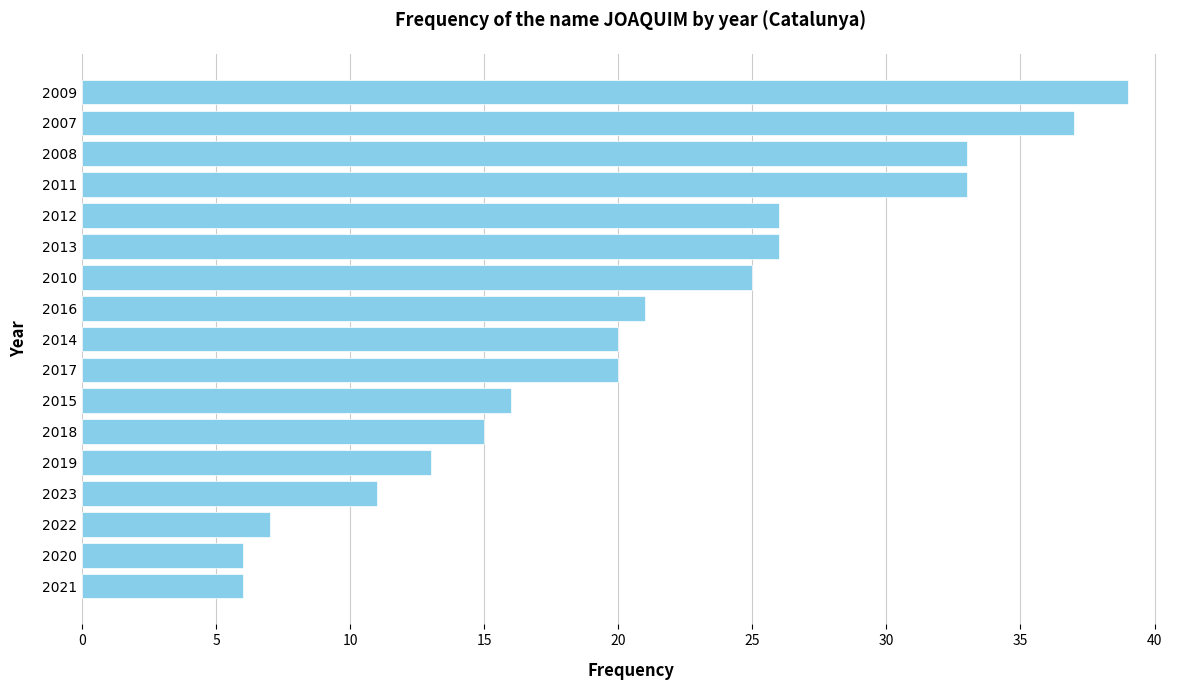

How many bars are there in total?

17